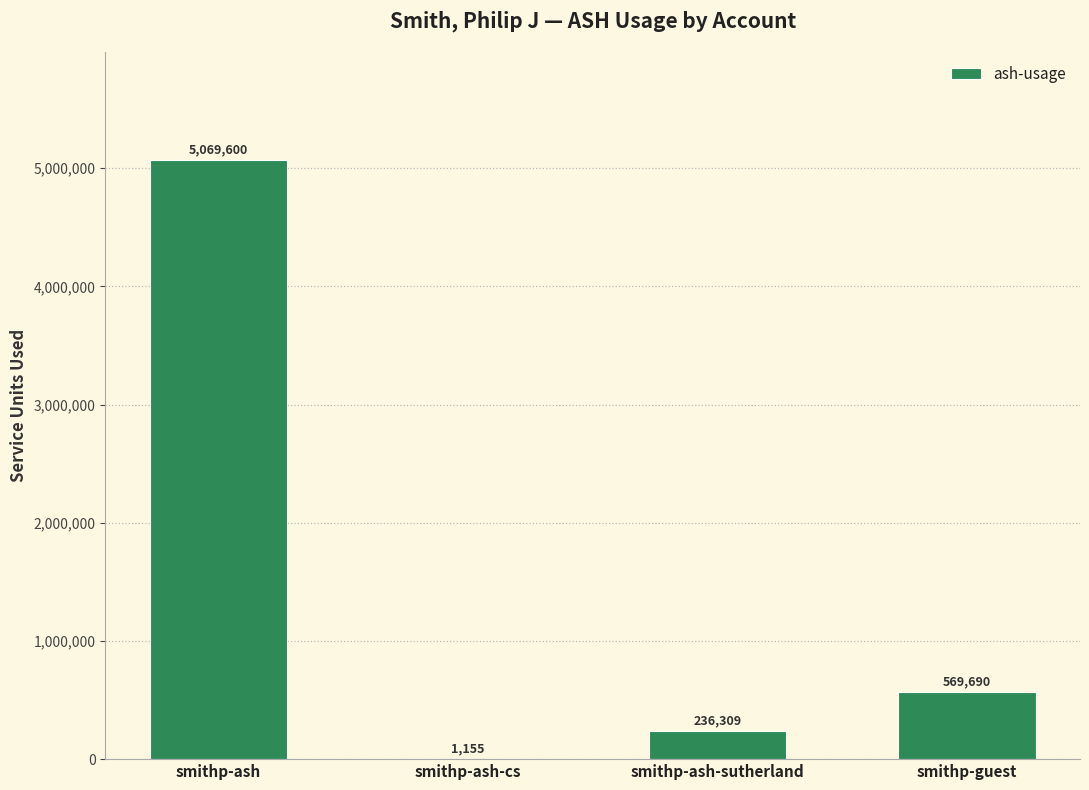

What is the average value?

1469188.7